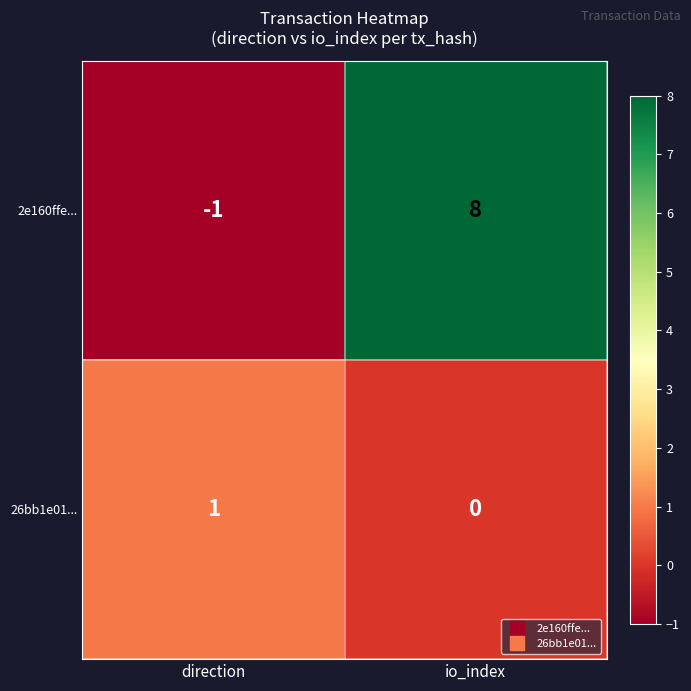

Which category has the lowest value in the 2e160ffe... series?

direction